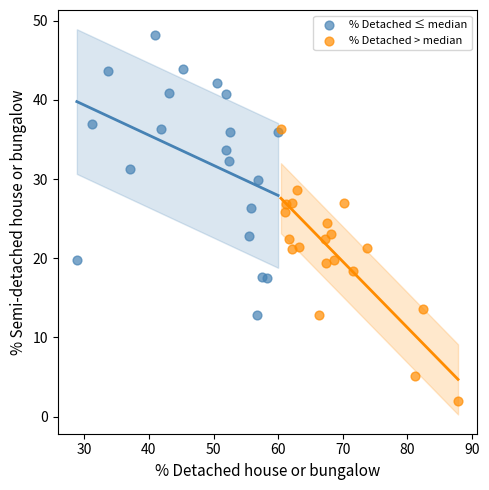

Which series reaches the minimum Y coordinate?

% Detached > median